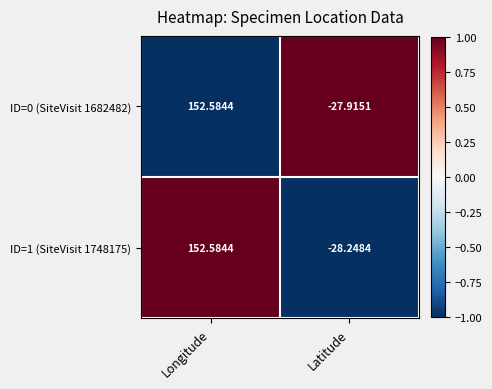

Is the value of ID=0 (SiteVisit 1682482) at Latitude greater than the value of ID=1 (SiteVisit 1748175) at Latitude?

Yes